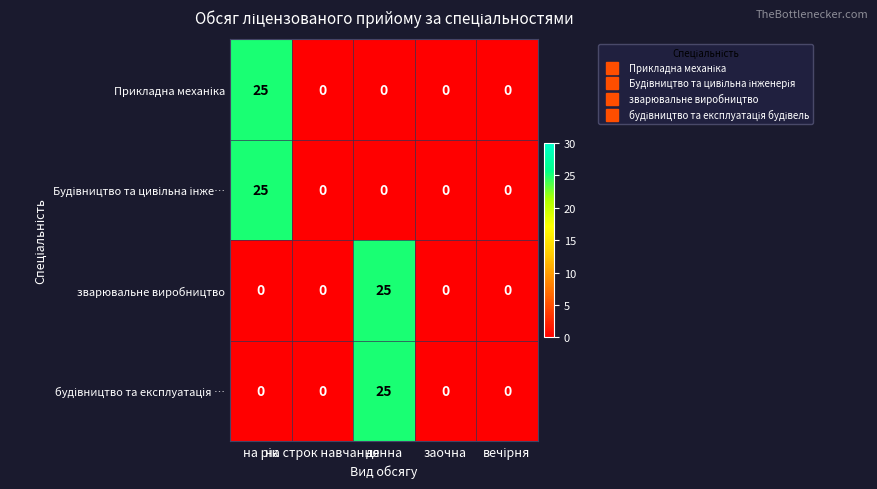

How many positive values does the зварювальне виробництво series have?

1